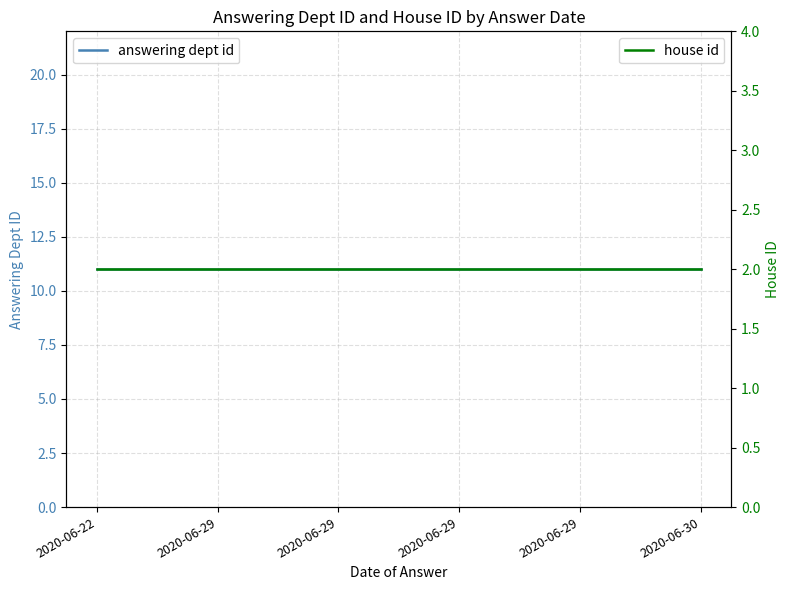

At which label does answering dept id reach its peak?

2020-06-22